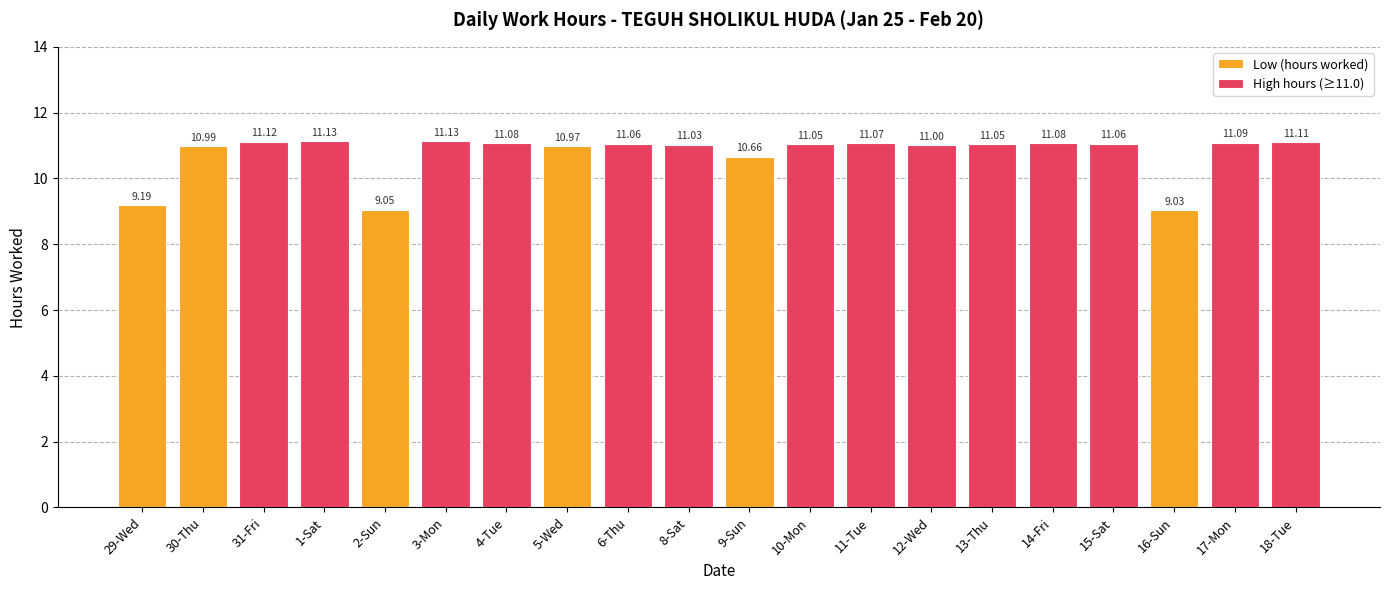

Is it true that High hours (≥11.0) equals 6.6 at 9-Sun?

False